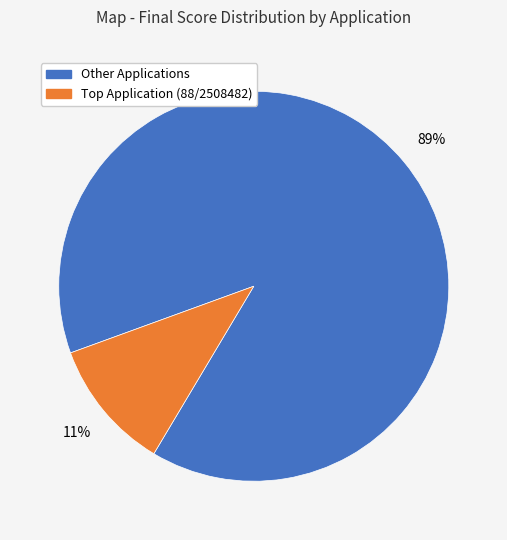

To the nearest percent, what is the average slice percentage?

50%